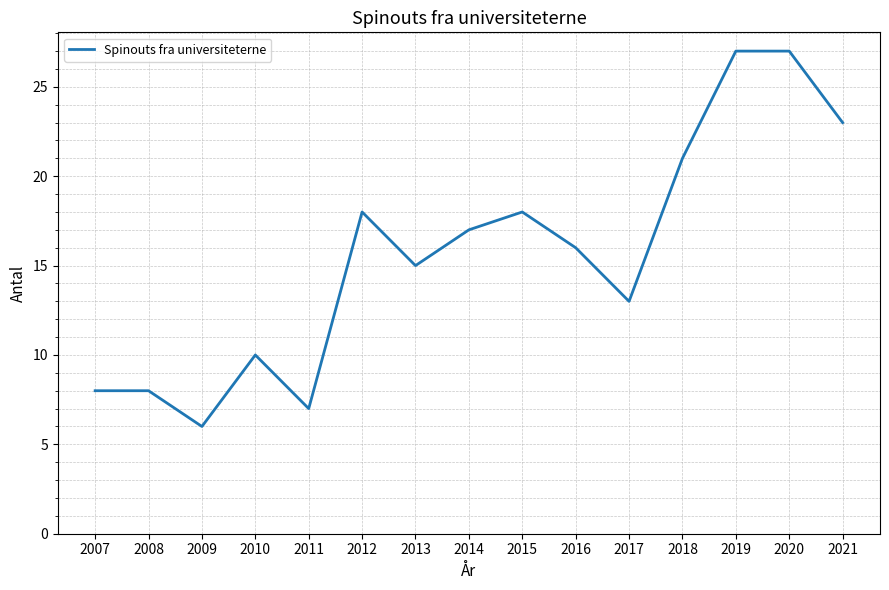

What value does the data have at 2016, to the nearest 5?

15